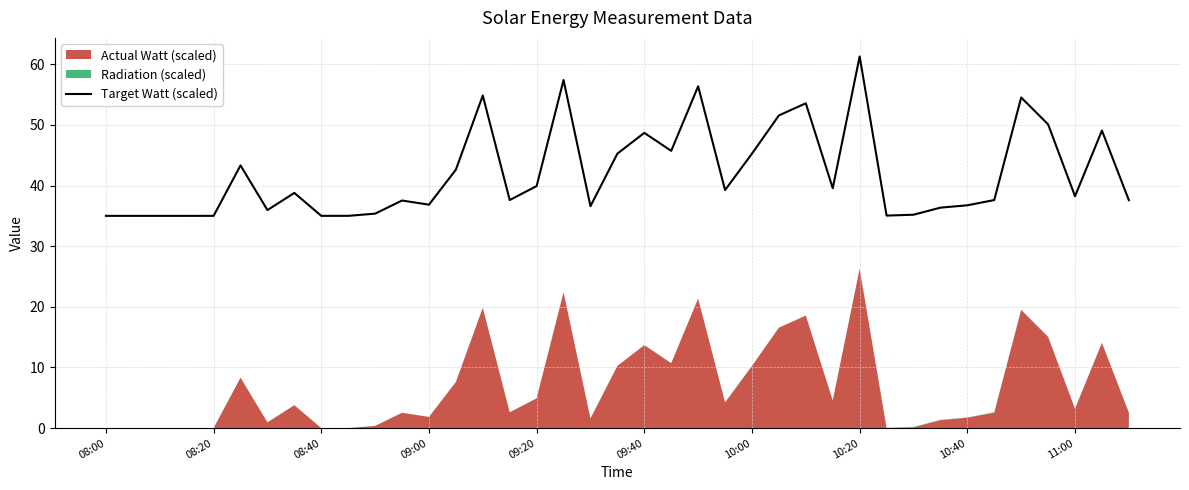

What is the difference between the values at 30 and 23?

4.1